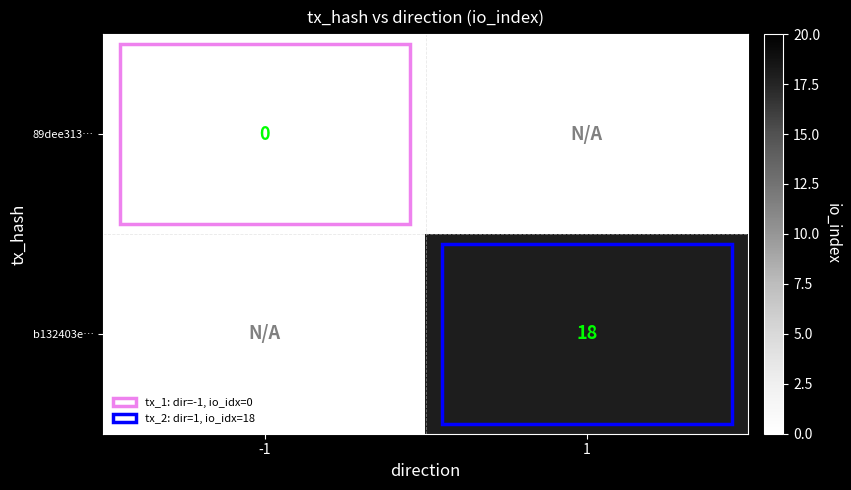

Is the value of 89dee313… at -1 greater than the value of b132403e… at 1?

No